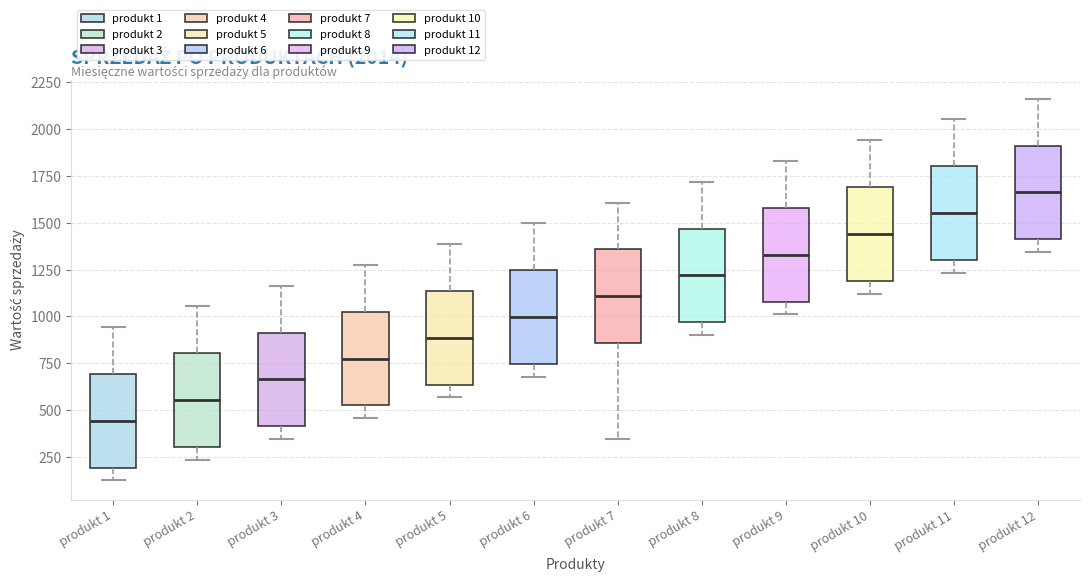

Which box's median line is the lowest?

produkt 1